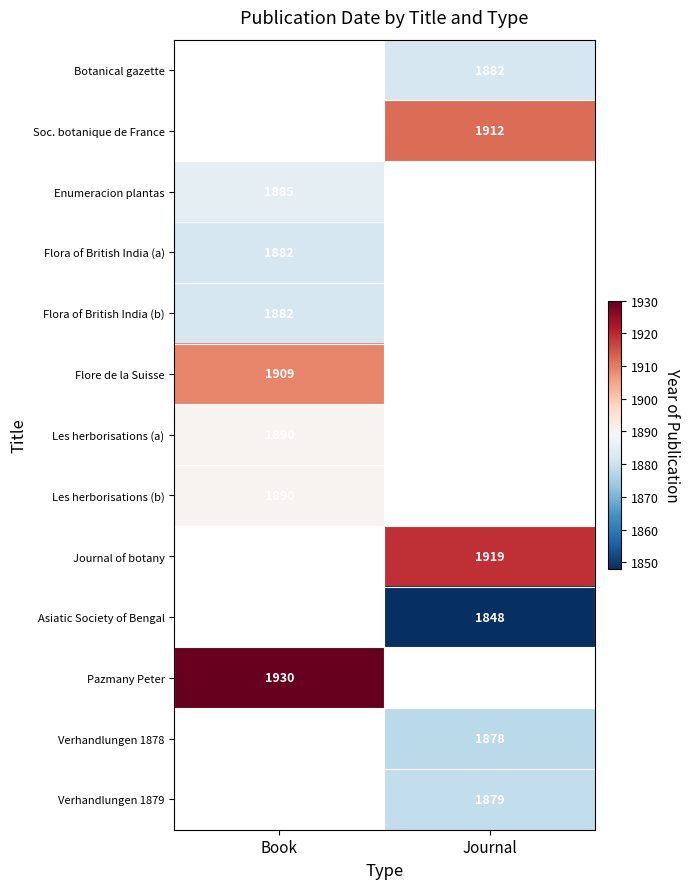

True or false: Botanical gazette has a value of 3095 at Journal.

False